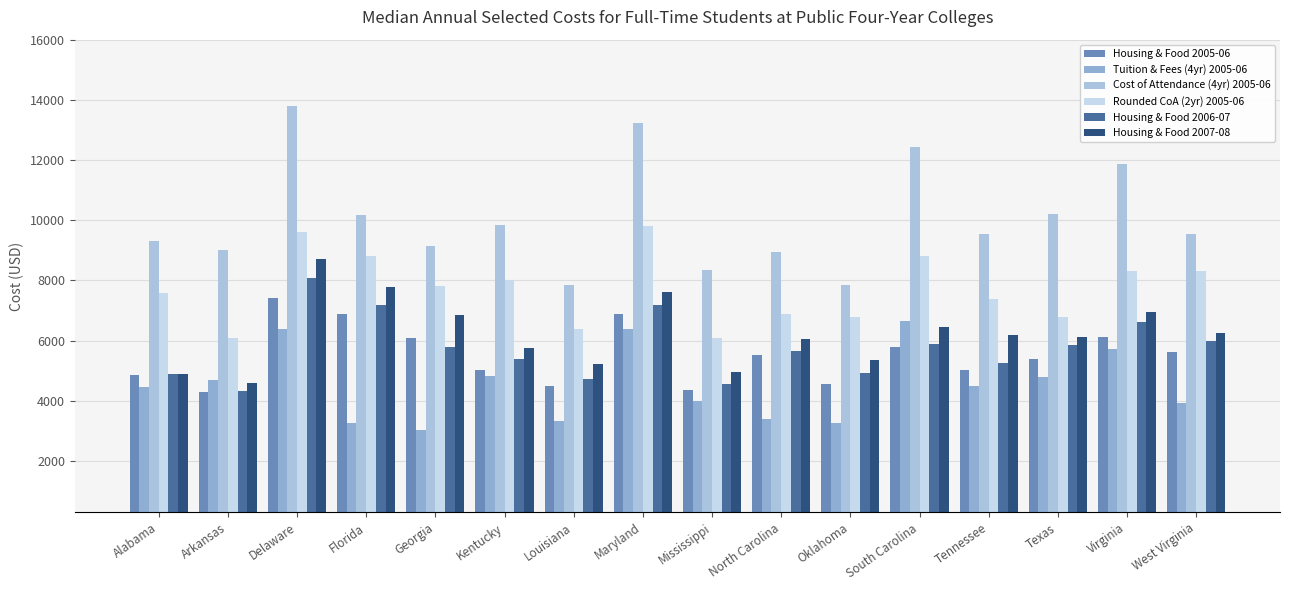

How many bars are there in each group?

6